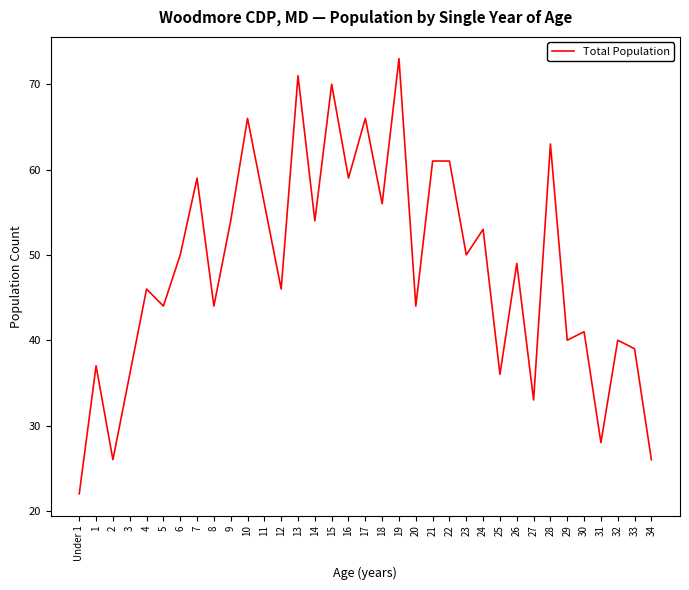

What is the maximum value shown in the chart?

73